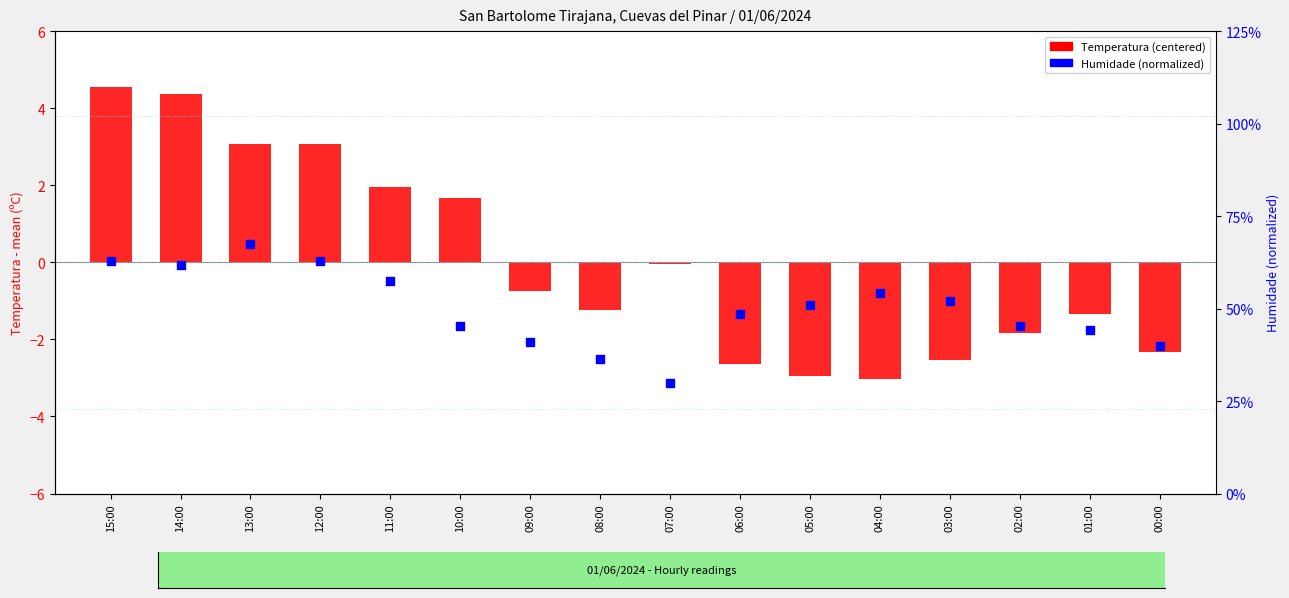

What is the total value across all series at 11:00?

2.1